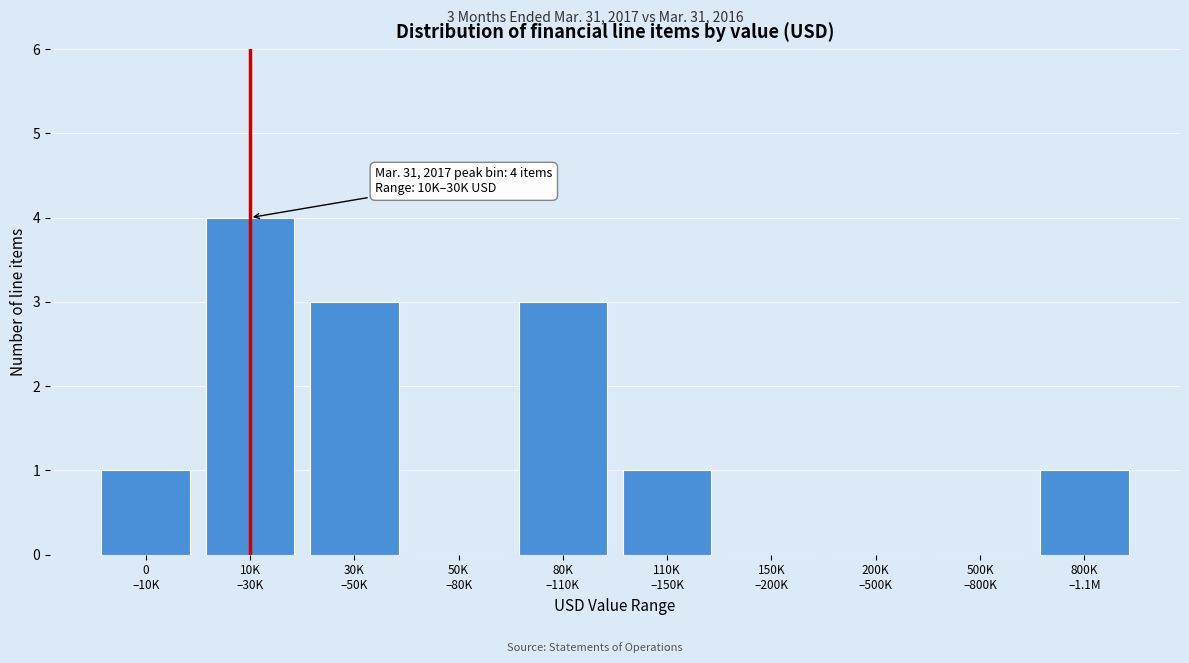

What is the sum of all values?

13